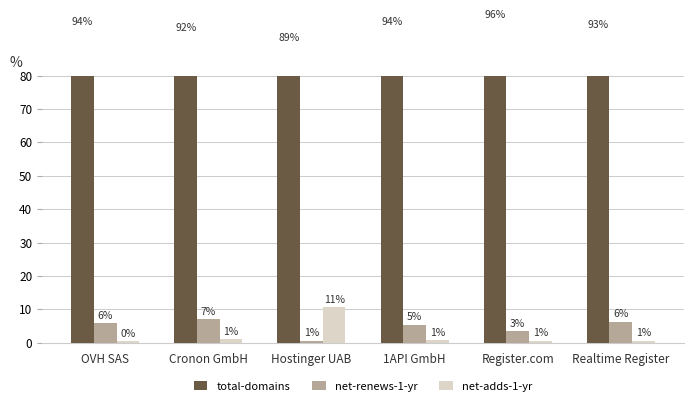

At which label does net-adds-1-yr reach its peak?

Hostinger UAB